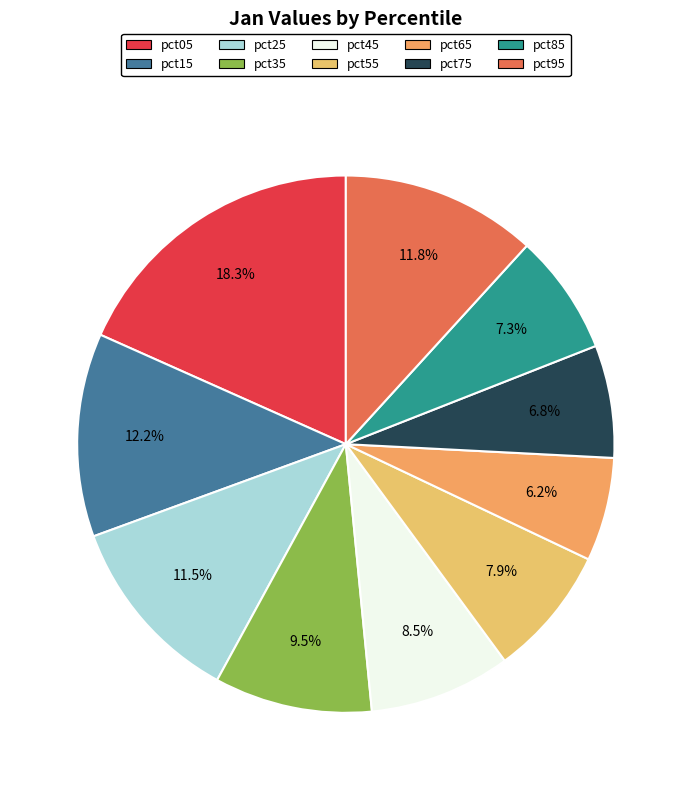

True or false: pct75 accounts for 18% of the total.

False